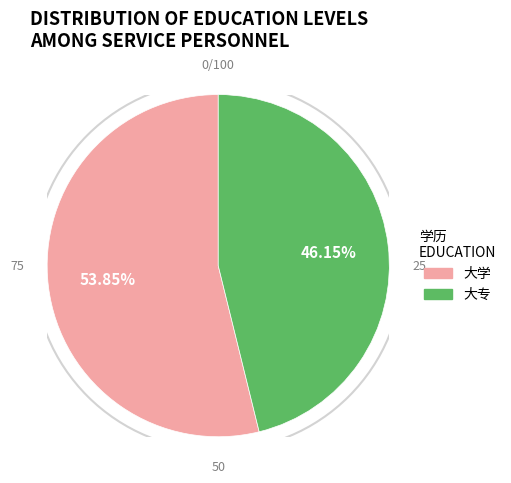

Approximately how many times larger is the value at 大专 compared to 大学?

0.9